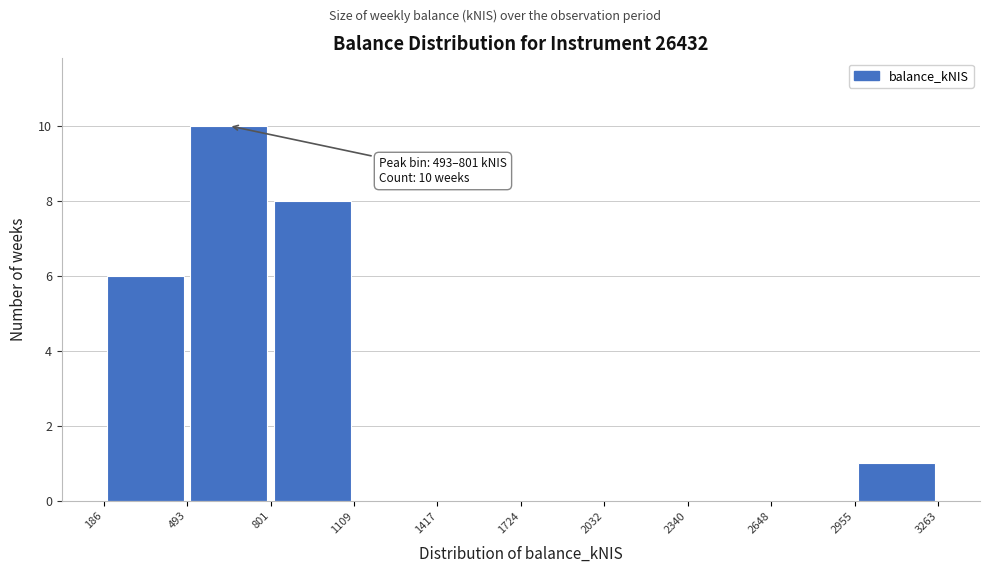

Over which range of the x-axis is the bar tallest?

493 to 801